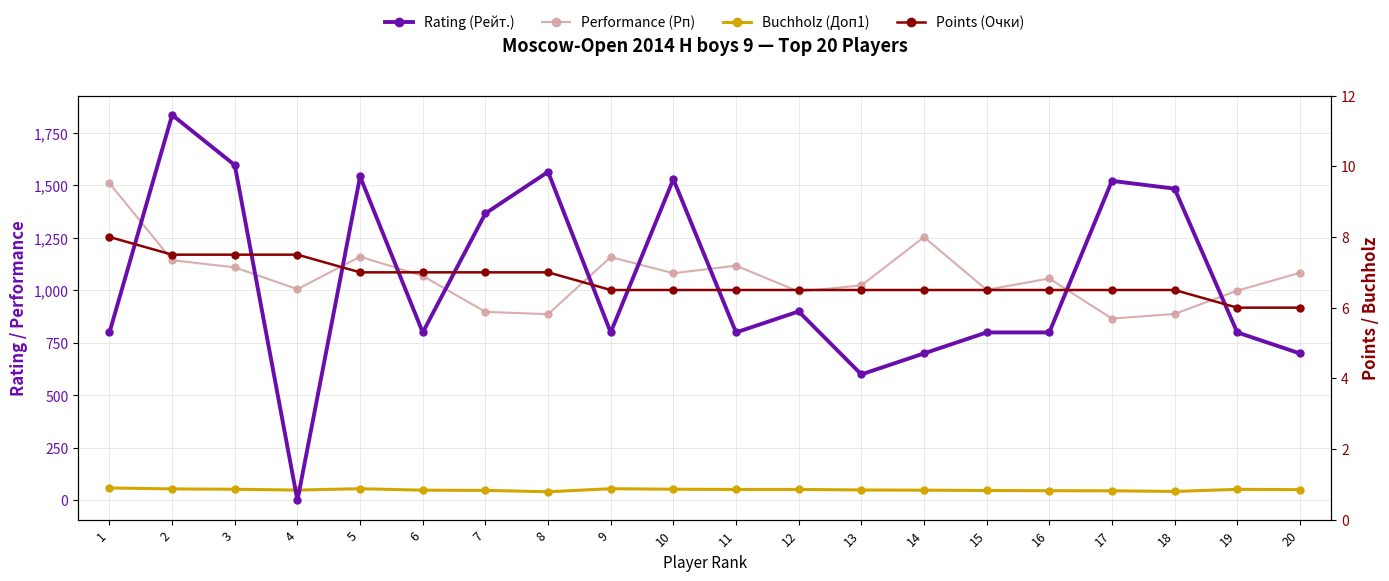

How many lines are shown in the chart?

4